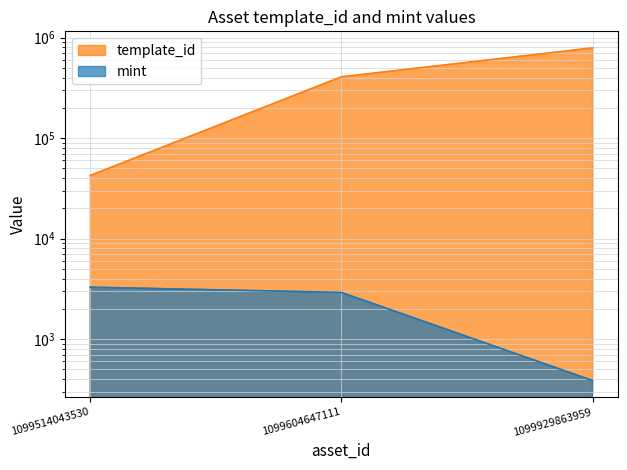

Which category has the highest value in the mint series?

1099514043530